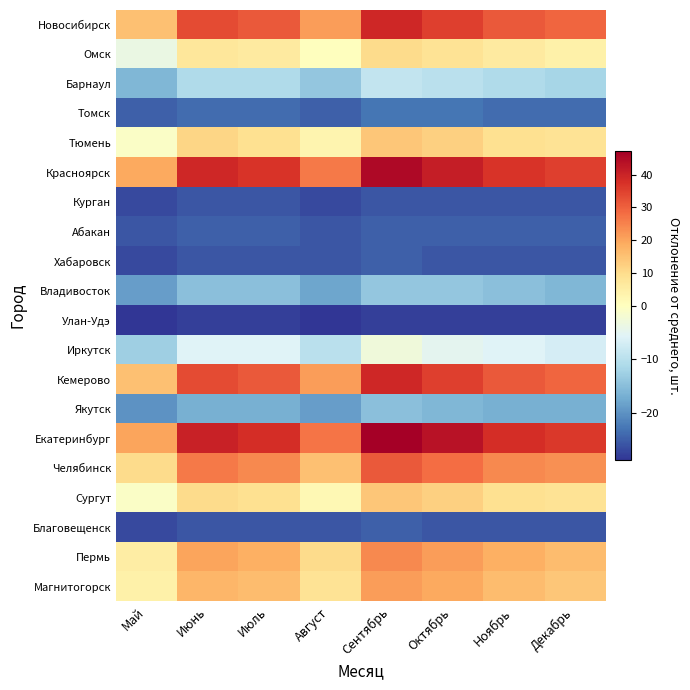

What is the total value across all series at Ноябрь?

18.9